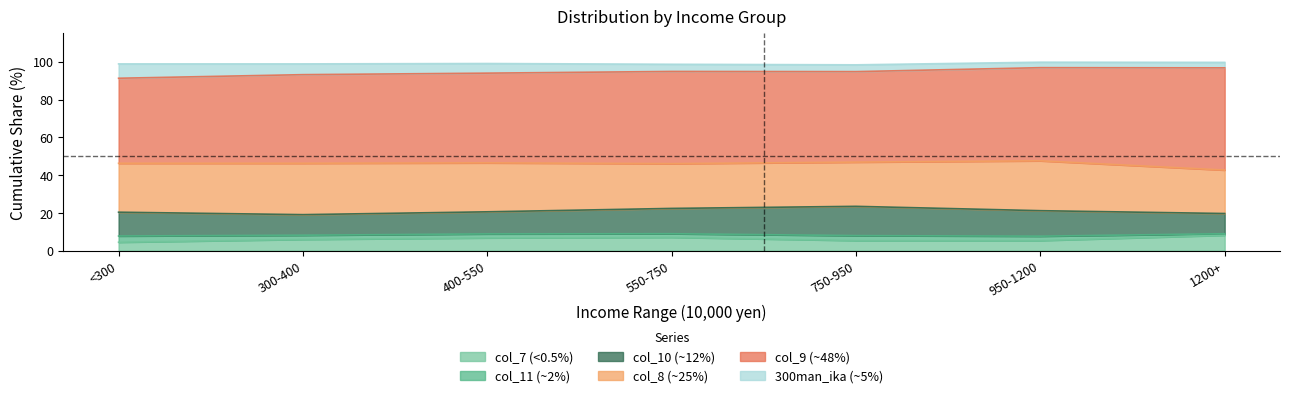

Which series has the largest total across all categories?

col_9_vals